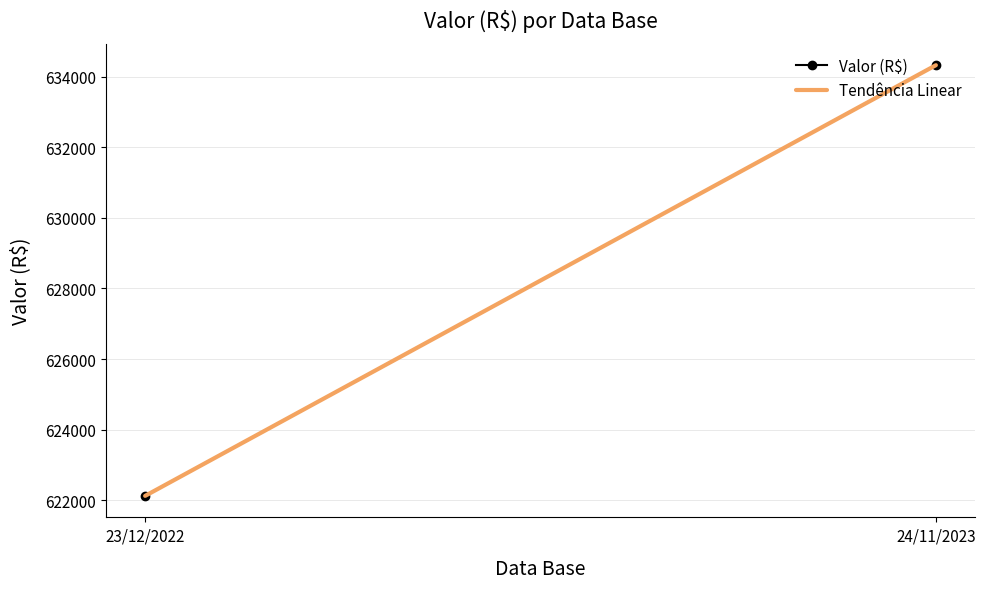

The value at 24/11/2023 is 304011.2. True or false?

False